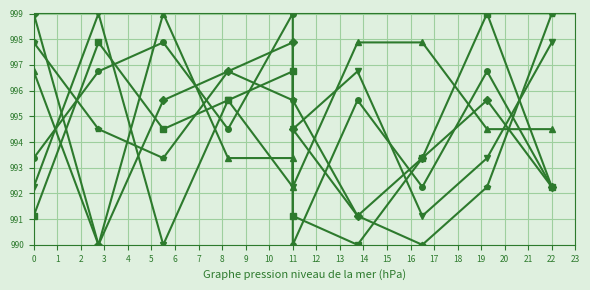

Read the col_8 value at 0.

993.4